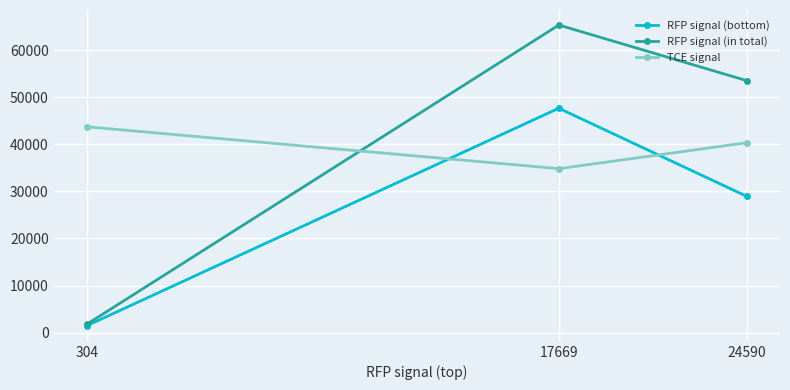

What is the difference between the maximum and minimum values in the RFP signal (bottom) series?

46204